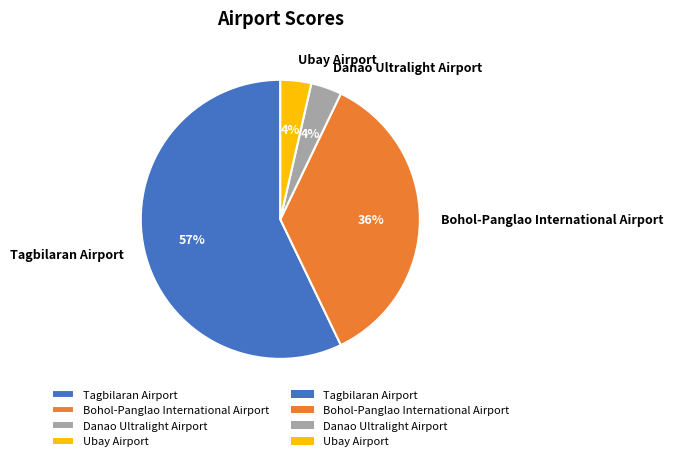

What is the majority slice?

Tagbilaran Airport